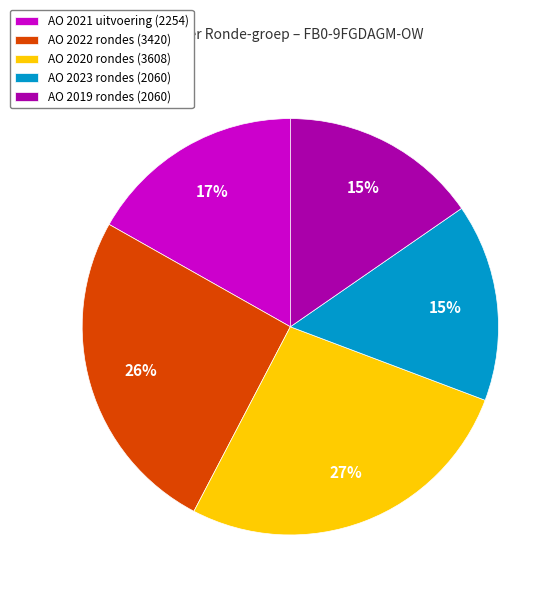

Is there a majority slice in this chart?

No